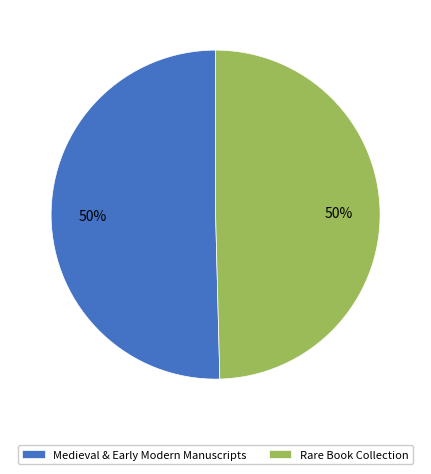

The Medieval & Early Modern Manuscripts slice represents 57% of the pie. True or false?

False